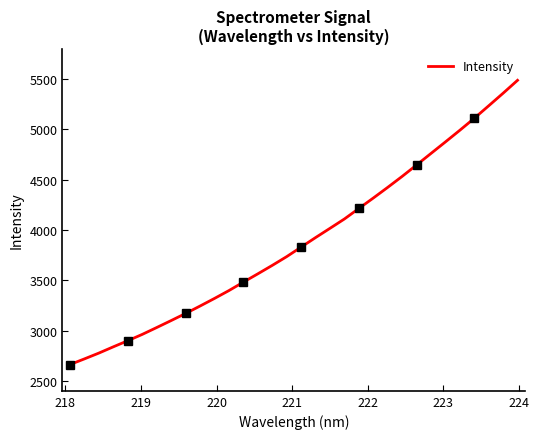

What is the minimum value for Intensity?

2661.4